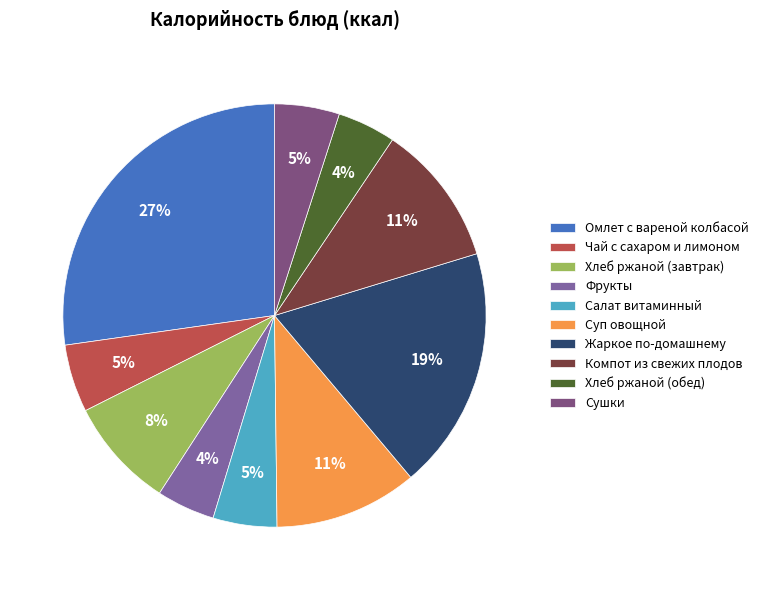

What is the change in value from Хлеб ржаной (завтрак) to Хлеб ржаной (обед)?

-41.9